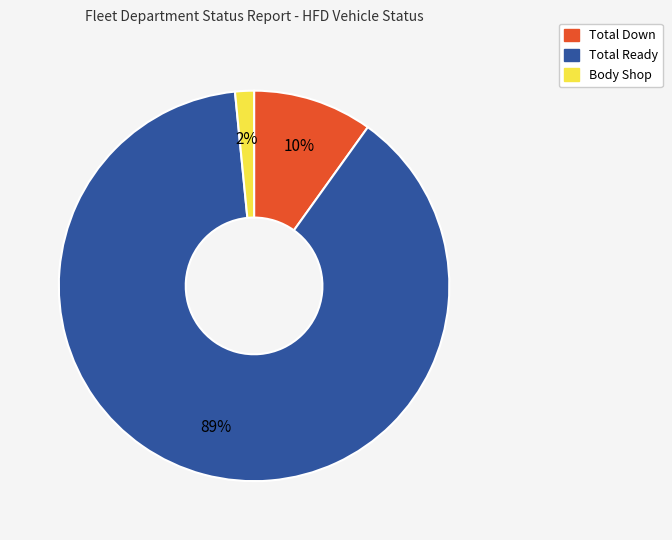

Do Total Ready and Total Down together represent more than half of the pie?

Yes